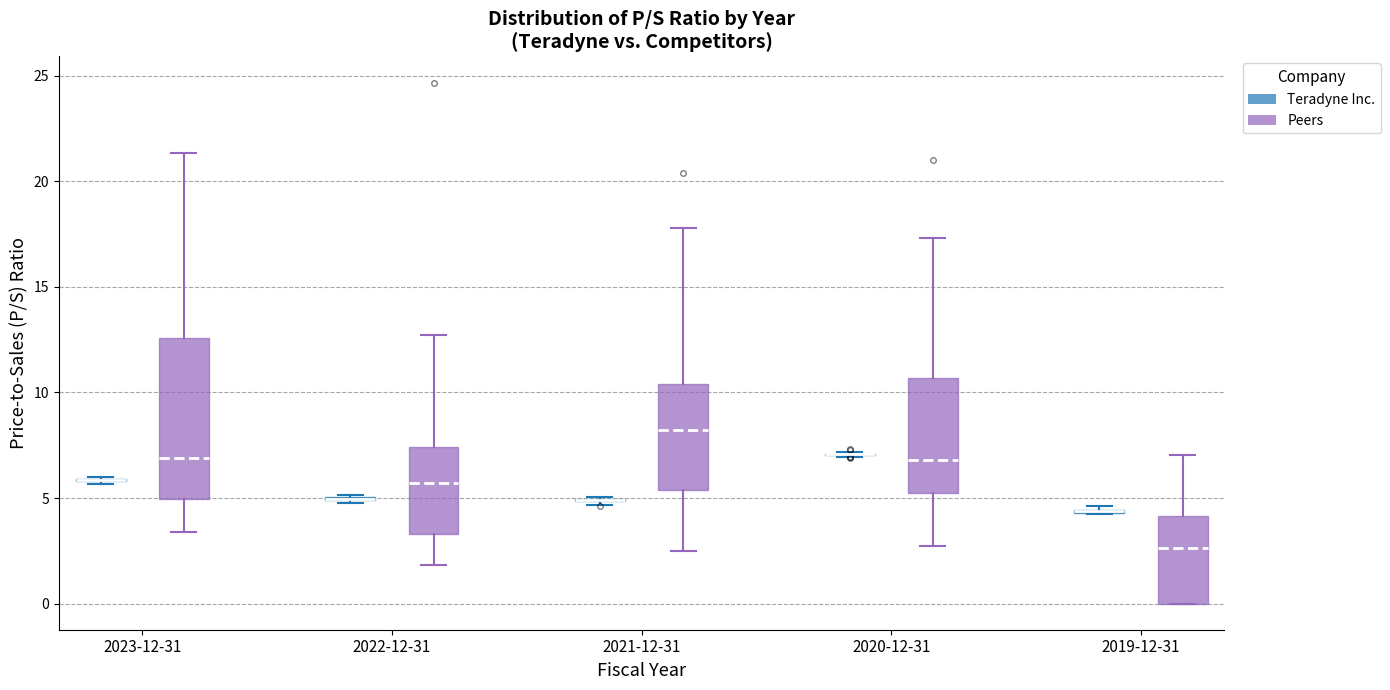

Where is the upper edge of the box for 2023-12-31 (Peers) on the y-axis? The values are not printed on the chart, so give them approximately, as read against the axis.

12.5